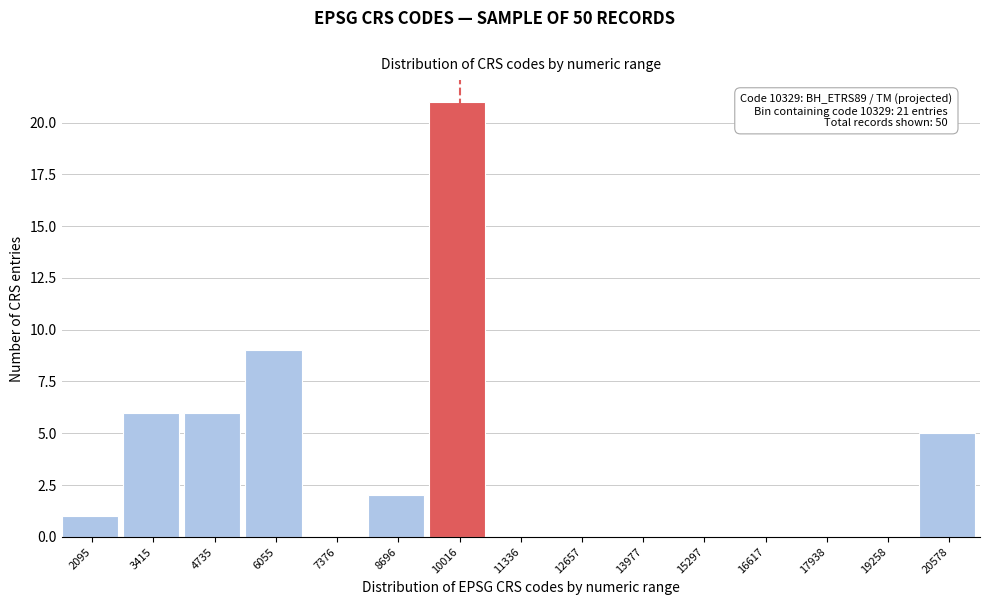

Reading left to right, transcribe all the data shown in this chart.

2095=1	3415=6	4735=6	6055=9	7376=0	8696=2	10016=21	11336=0	12657=0	13977=0	15297=0	16617=0	17938=0	19258=0	20578=5